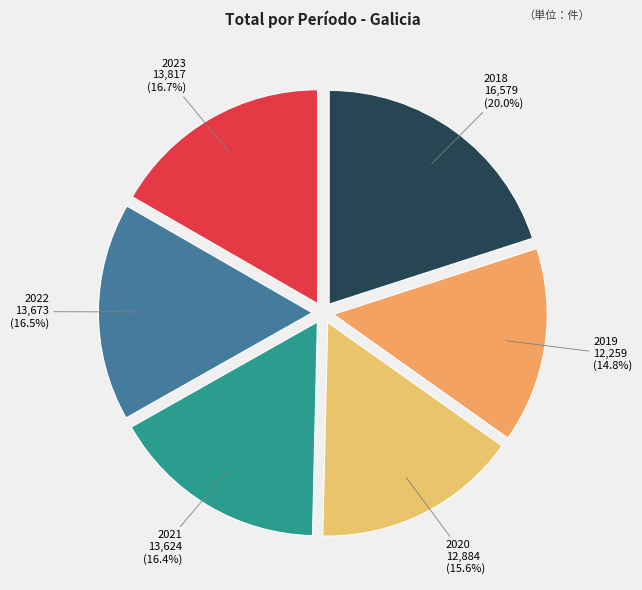

Which slice is the largest?

2018